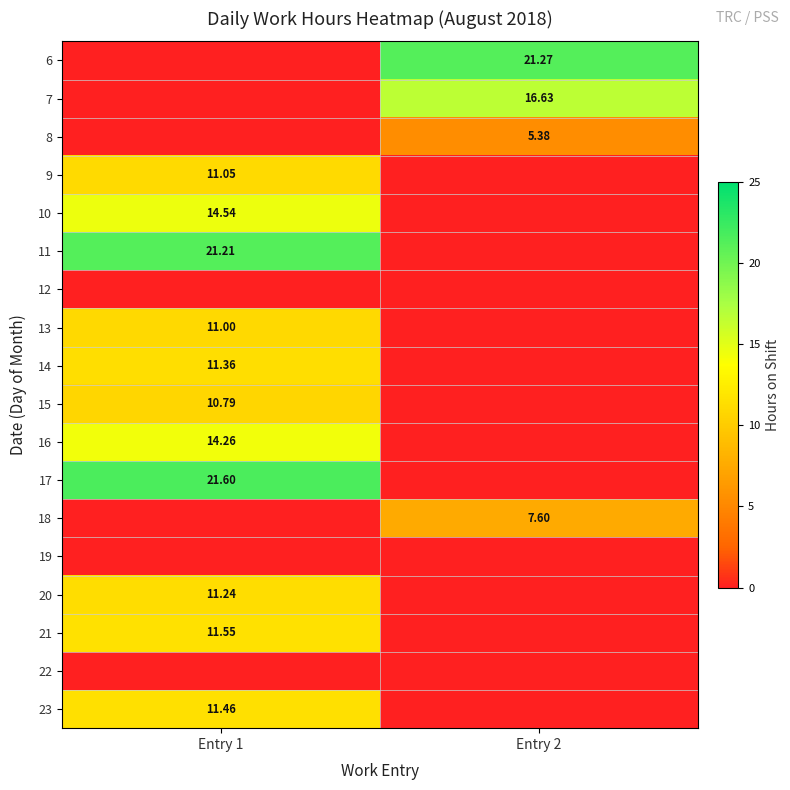

The value of 21 at Entry 1 is 11.6. True or false?

True